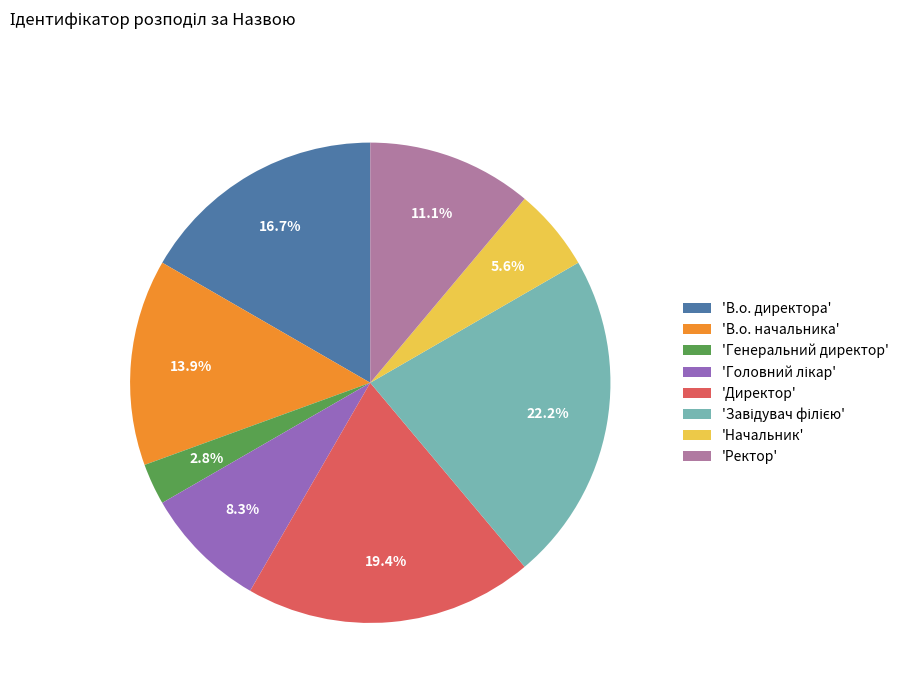

To the nearest percent, what is the difference between the largest and smallest slice percentages?

19%